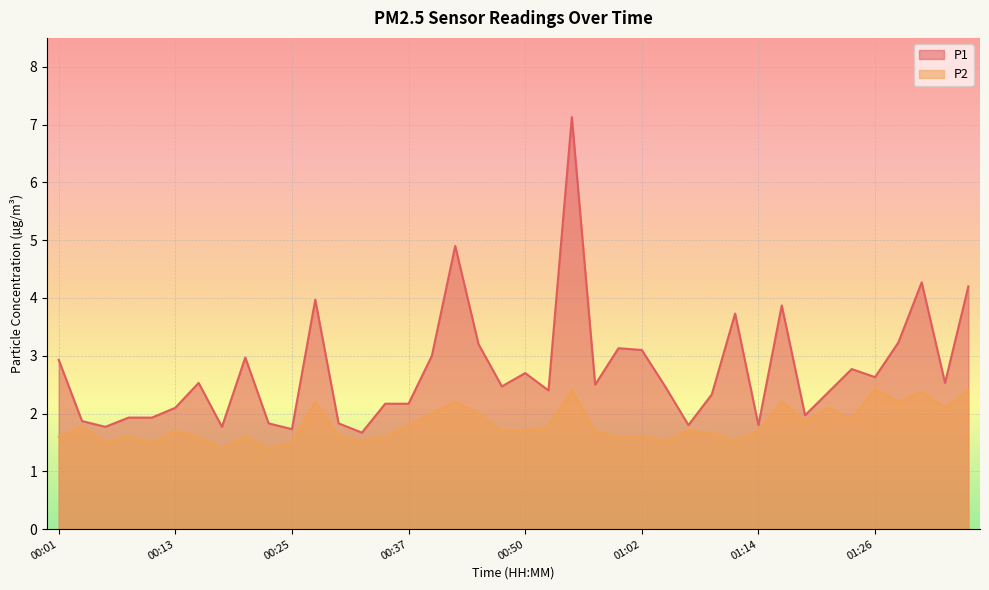

Where is P2 nearest to the value 1?

00:18